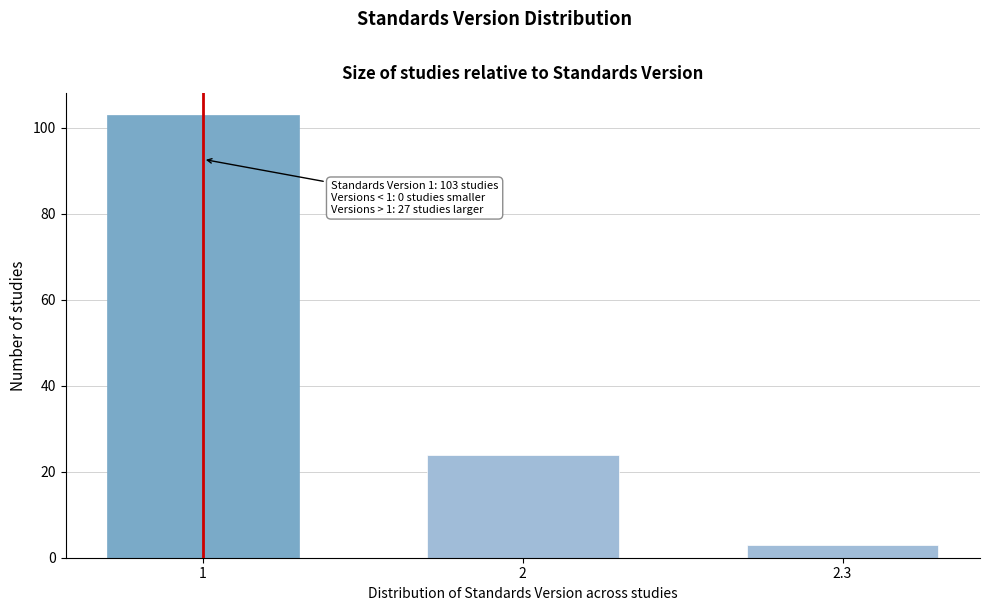

Reading left to right, extract all data points from this chart.

1=103	2=24	2.3=3